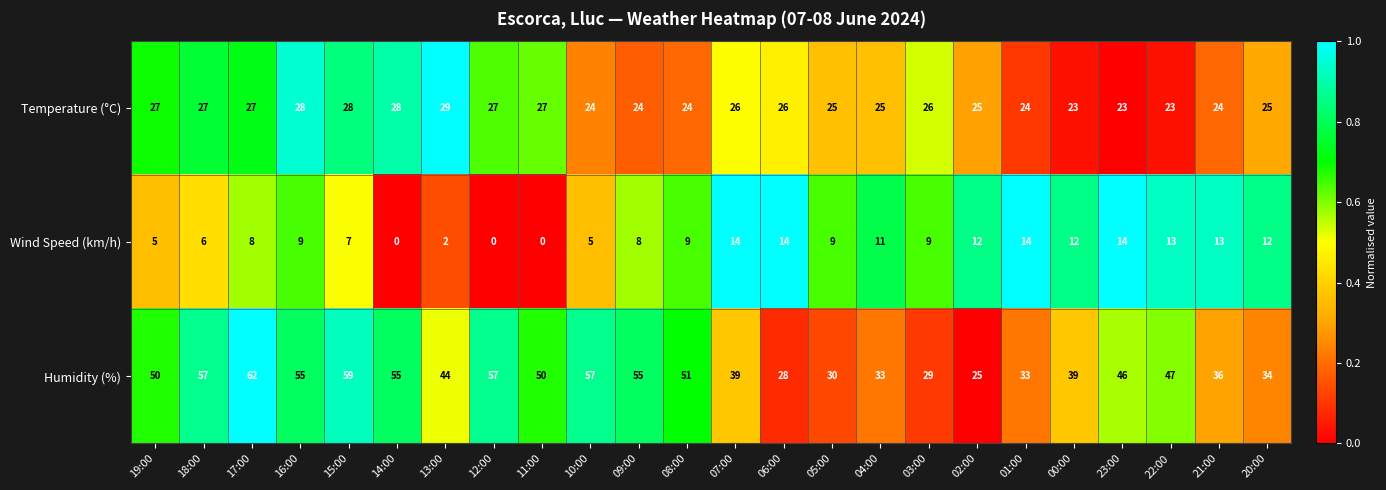

The Temperature (°C) series shows 29 at 13:00. True or false?

True